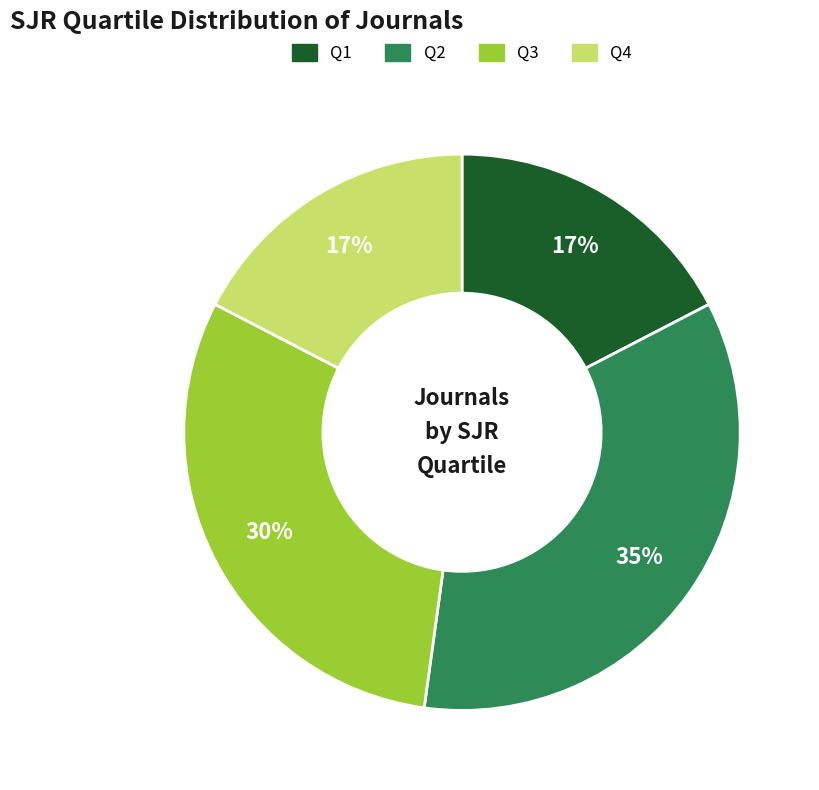

How many slices are in this pie chart?

4